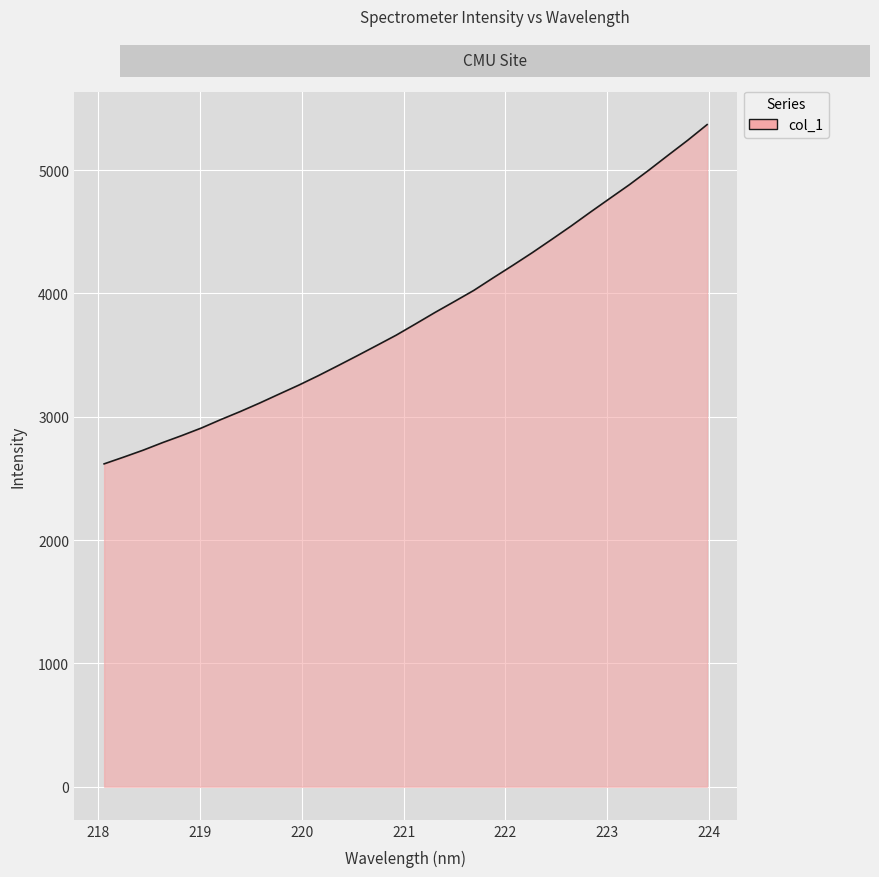

What is the minimum value shown in the chart?

2617.5